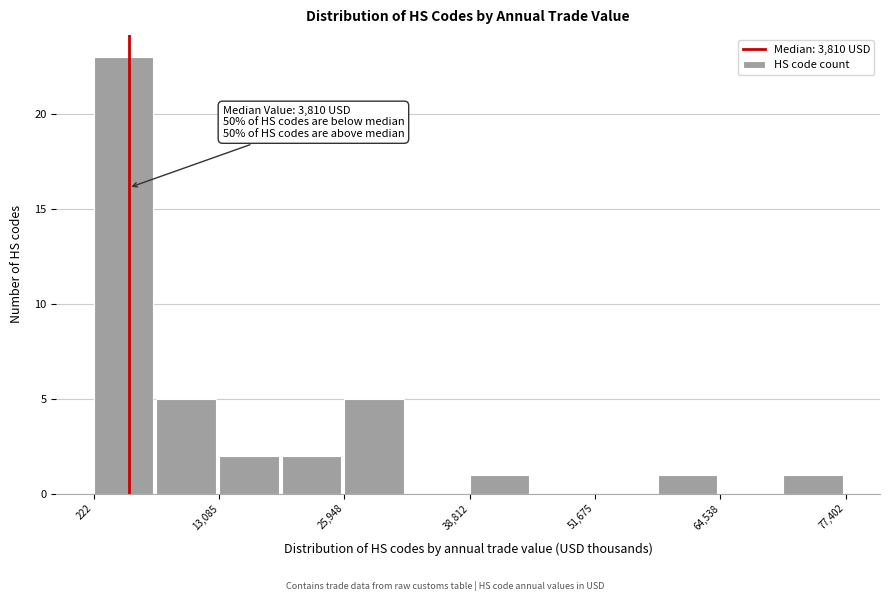

Read against the x-axis, roughly where is the centre of the tallest bar?

4000